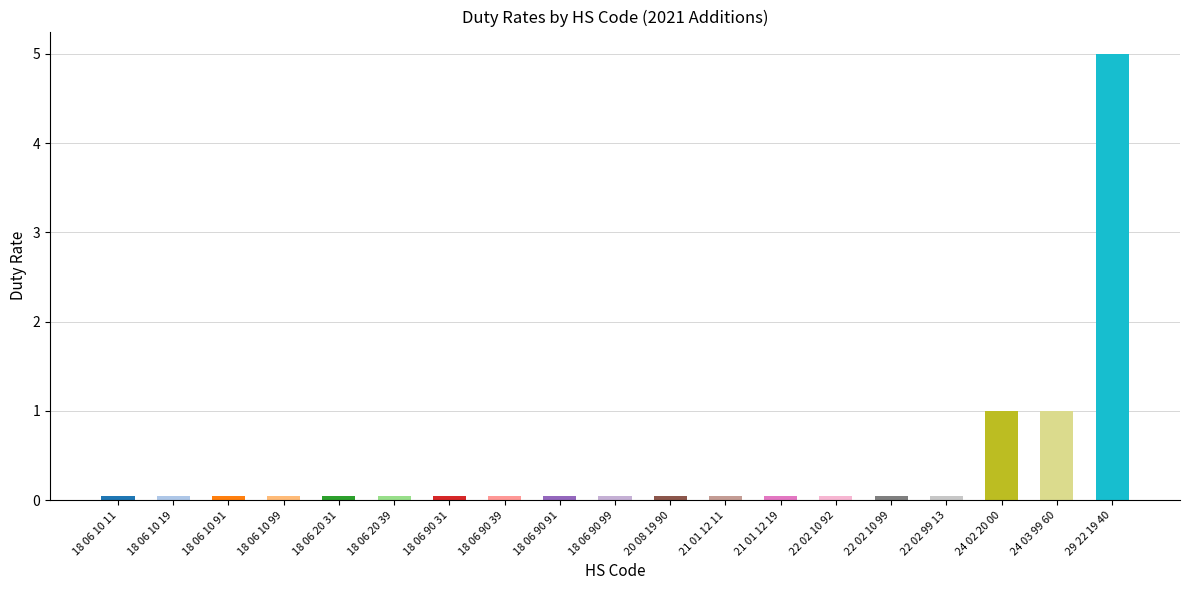

What is the label of the 8th bar from the right?

21 01 12 11